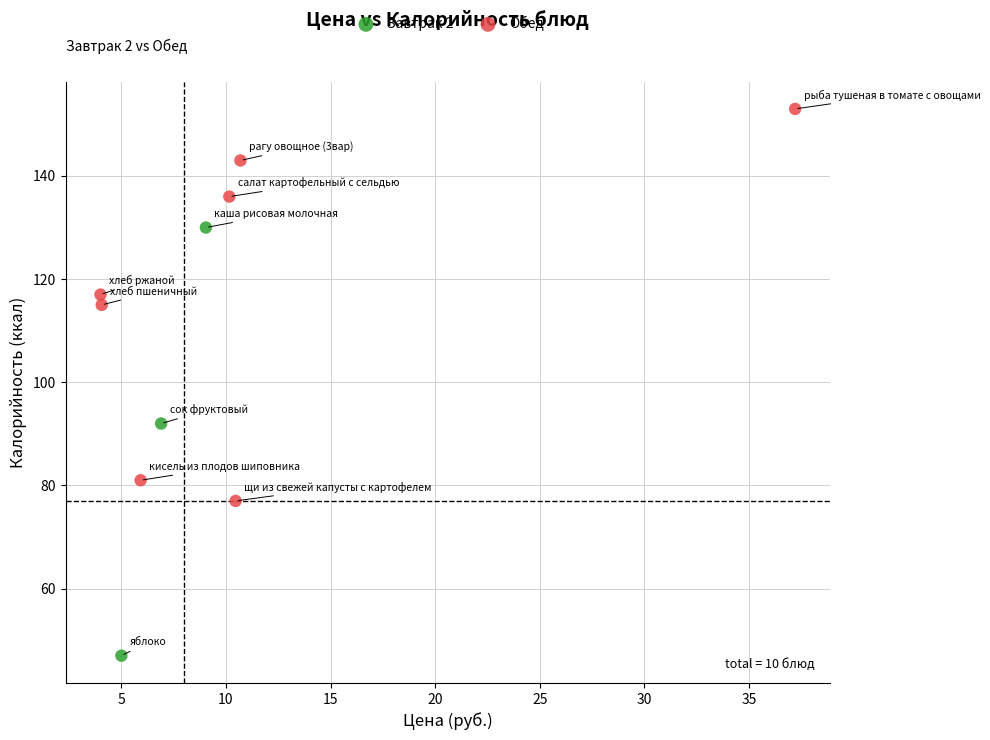

Which series has the largest Y range (max minus min)?

Завтрак 2